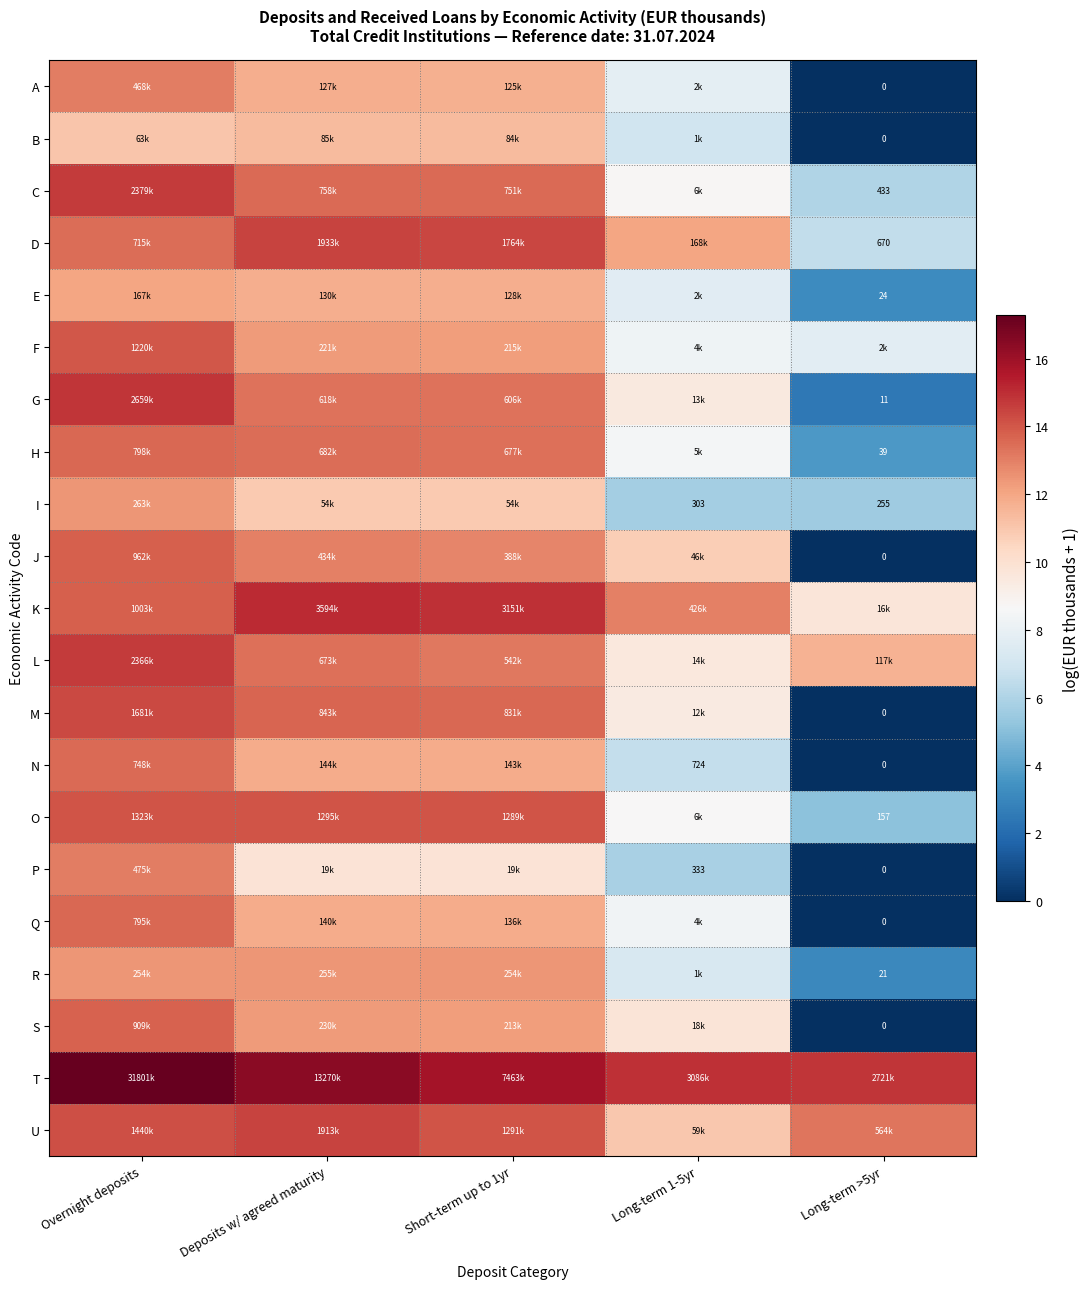

How many values in S are above zero?

4